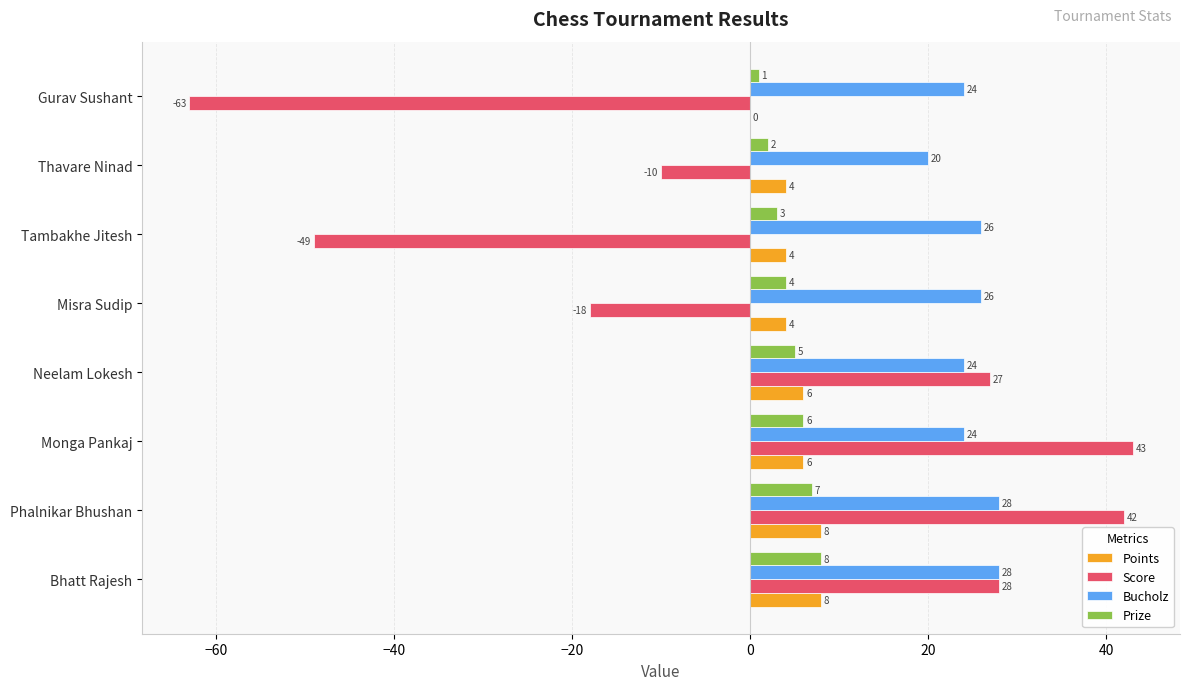

The value of Score at Neelam Lokesh is 41. True or false?

False